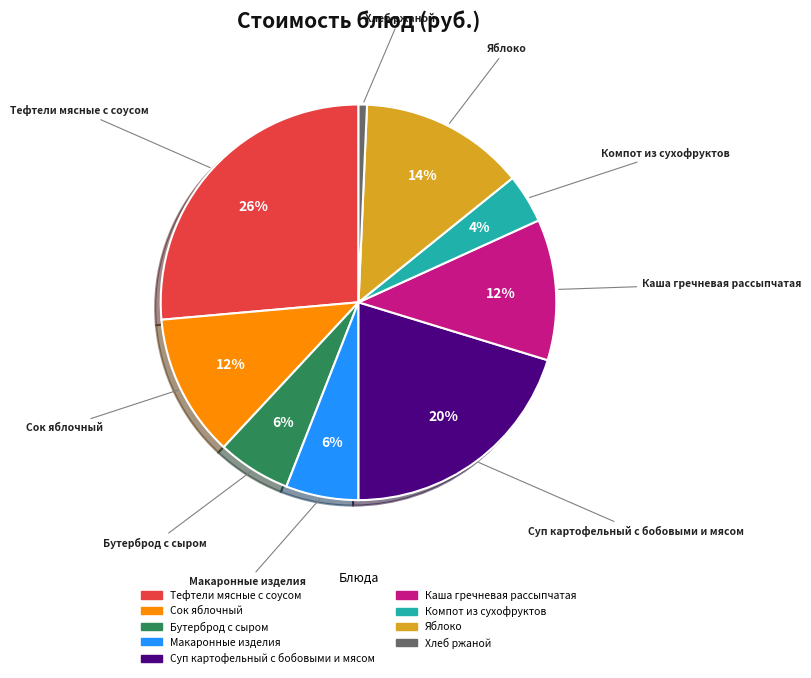

To the nearest percent, what percentage of the pie is Тефтели мясные с соусом?

26%